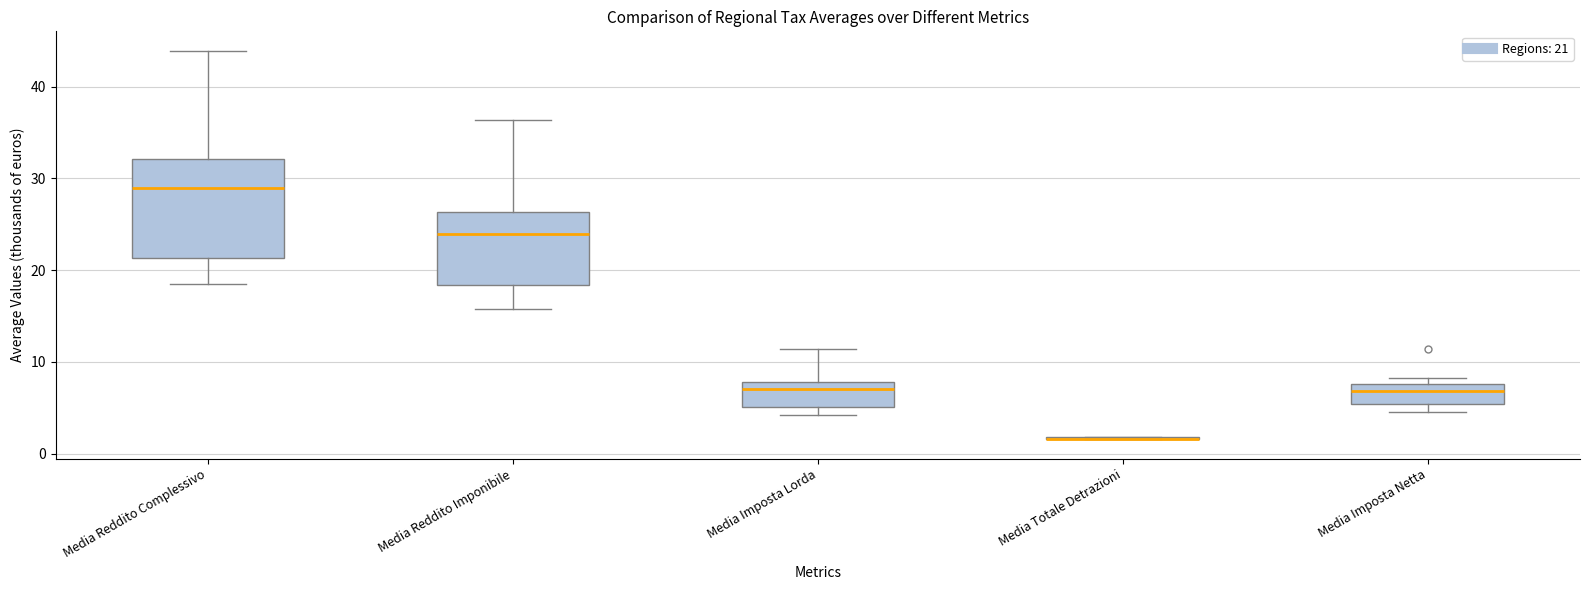

Where does the median line of the box for Media Imposta Lorda sit on the y-axis? The values are not printed on the chart, so give them approximately, as read against the axis.

7